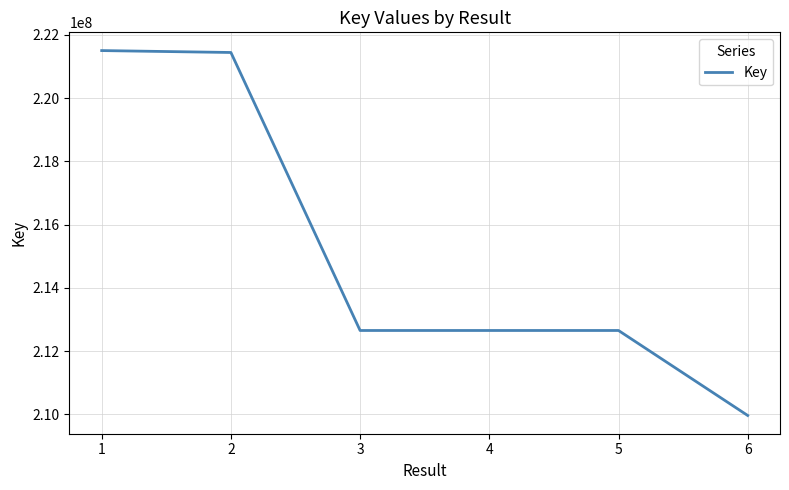

What is the sum of the values at 3 and 6?

422614550